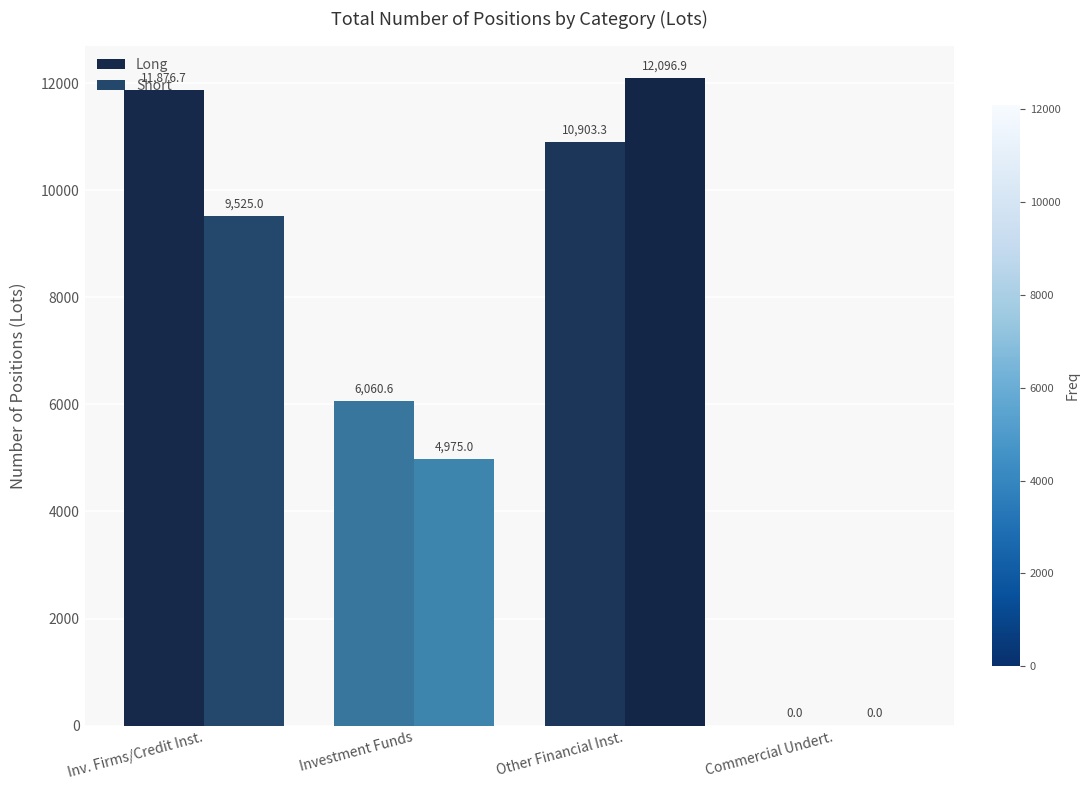

Between Investment Funds and Inv. Firms/Credit Inst., which is larger?

Inv. Firms/Credit Inst.